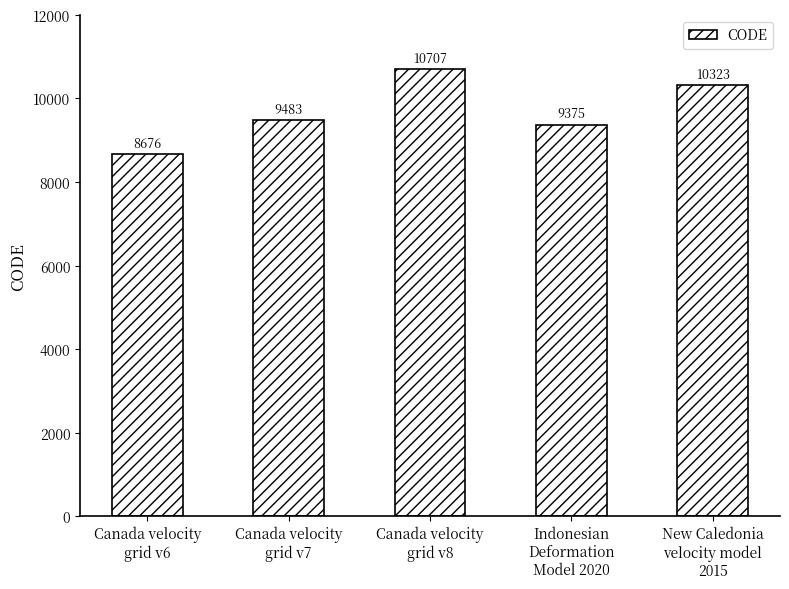

Which has a higher value, Canada velocity
grid v8 or Indonesian
Deformation
Model 2020?

Canada velocity
grid v8